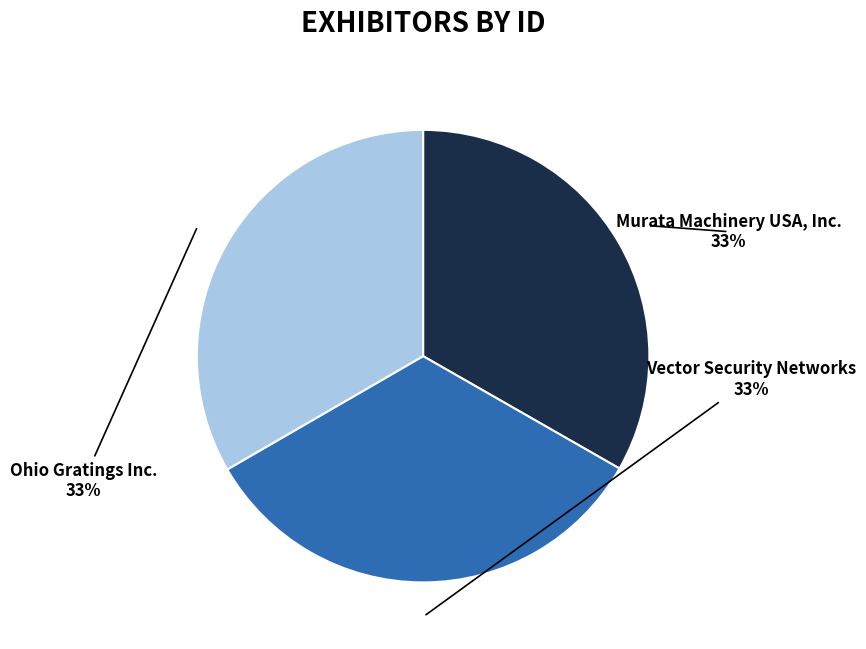

Do Vector Security Networks and Ohio Gratings Inc. together represent more than half of the pie?

Yes